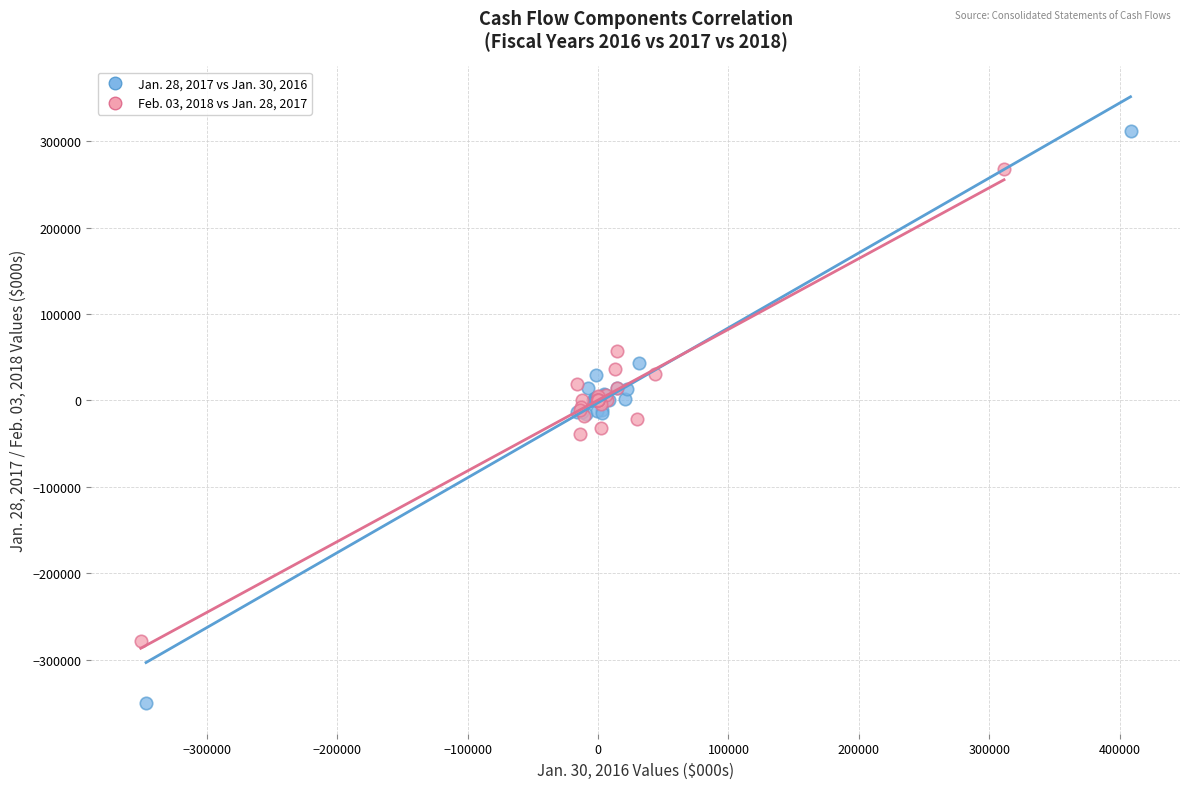

Which series has the widest spread of Y values?

Jan. 28, 2017 vs Jan. 30, 2016